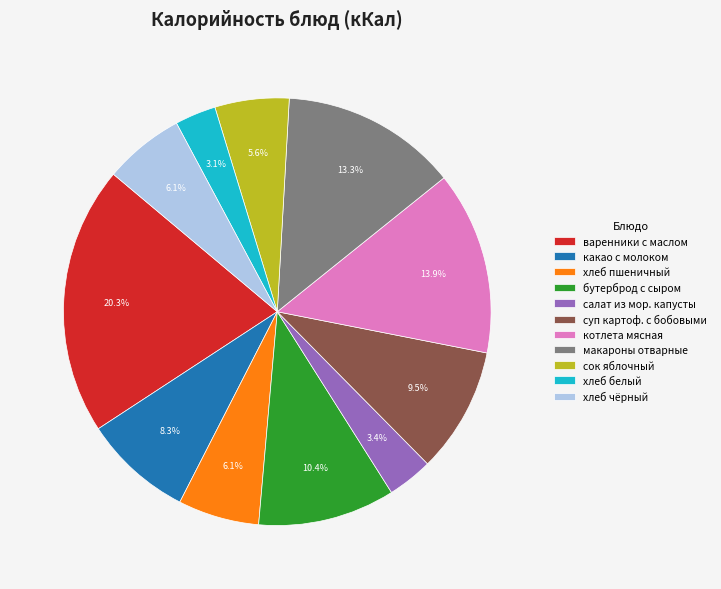

To the nearest percent, what is the average slice percentage?

9%